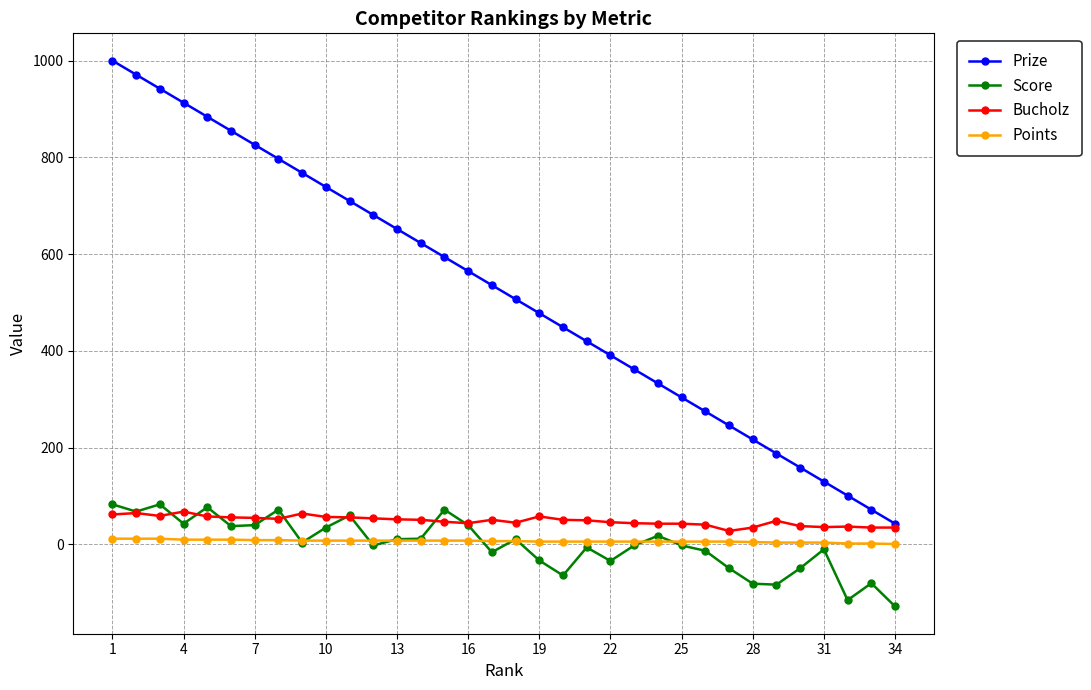

What is the highest value of the Bucholz series?

68